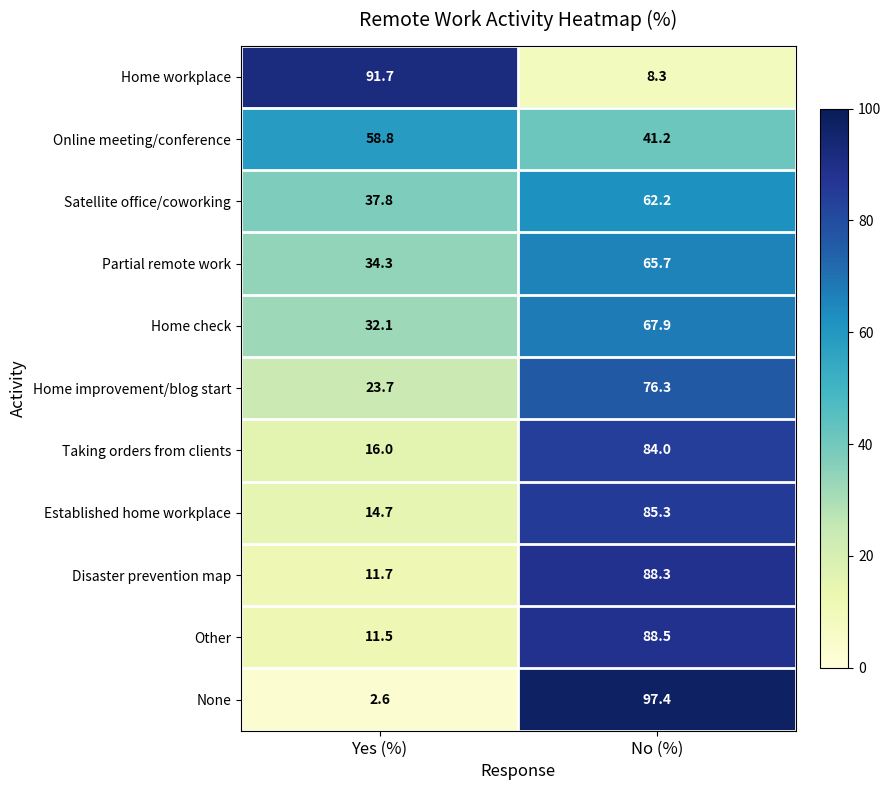

What is the sum of all Online meeting/conference values?

100.0